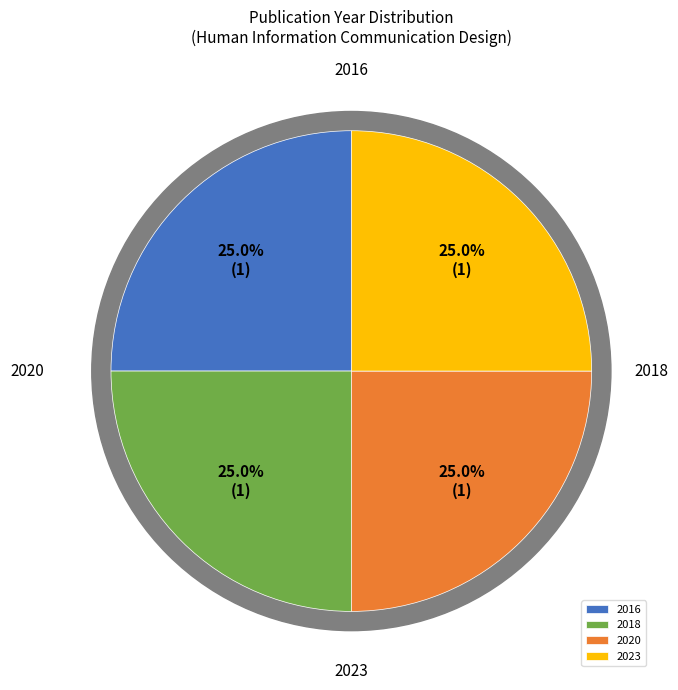

Count the number of slices in the pie.

4